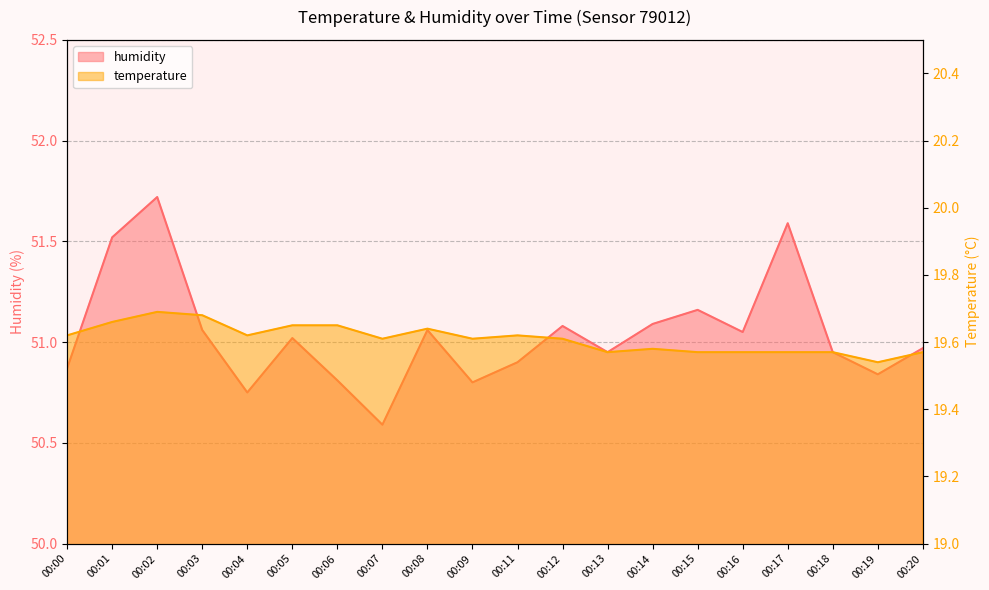

At 00:12, list the series in order from smallest to largest.

temperature, humidity